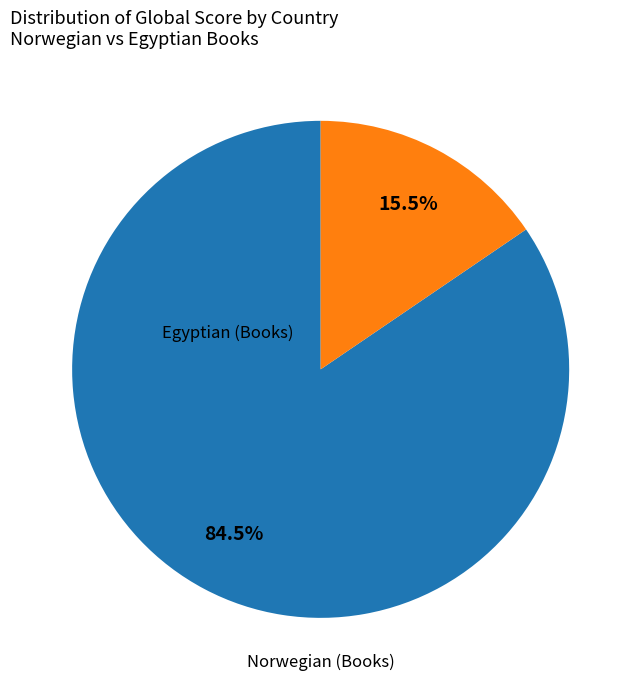

How many slices are in this pie chart?

2